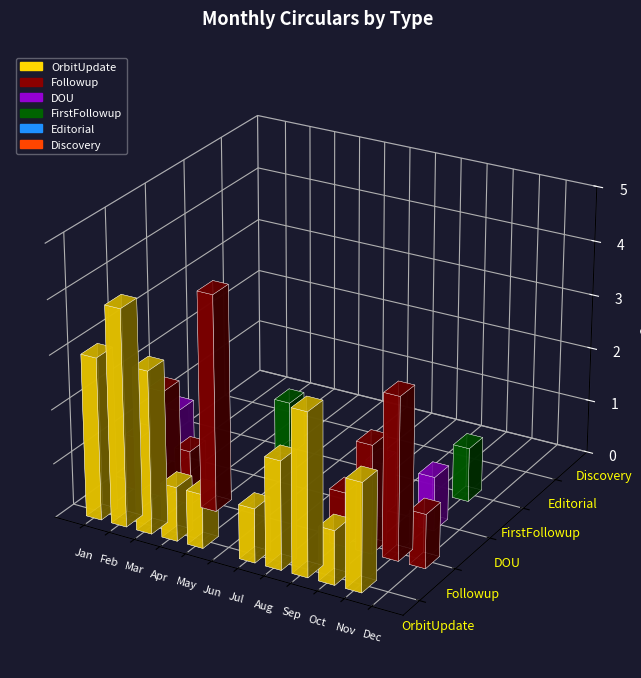

Reading left to right, what are all the values shown in this chart?

OrbitUpdate: 3	4	3	1	1	0	1	2	3	1	2	0
Followup: 1	2	1	4	0	0	0	0	1	2	3	1
DOU: 1	0	0	0	0	0	0	0	1	0	1	0
FirstFollowup: 0	0	0	1	0	0	0	0	0	0	1	0
Editorial: 0	0	0	0	0	0	0	0	0	0	0	0
Discovery: 0	0	0	0	0	0	0	0	0	0	0	0